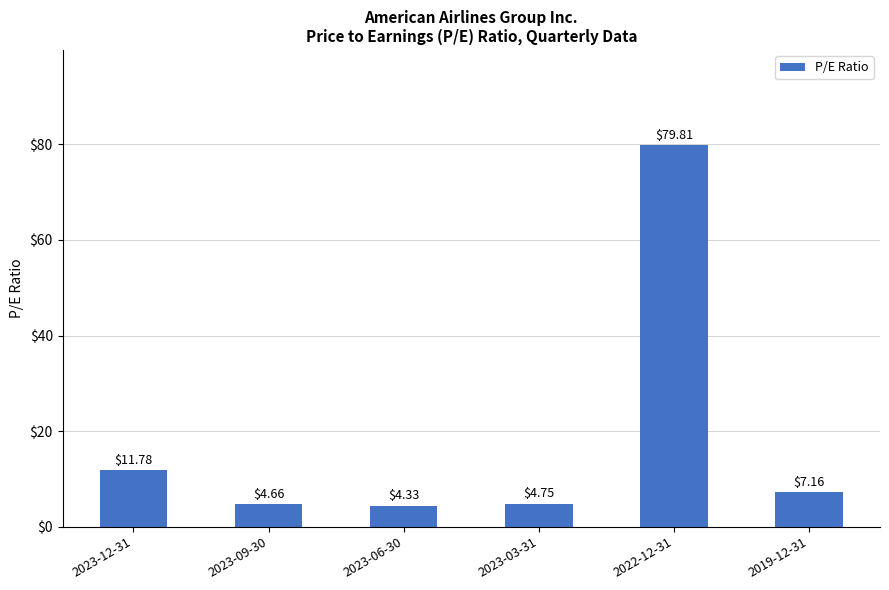

How many data points are above 7?

3